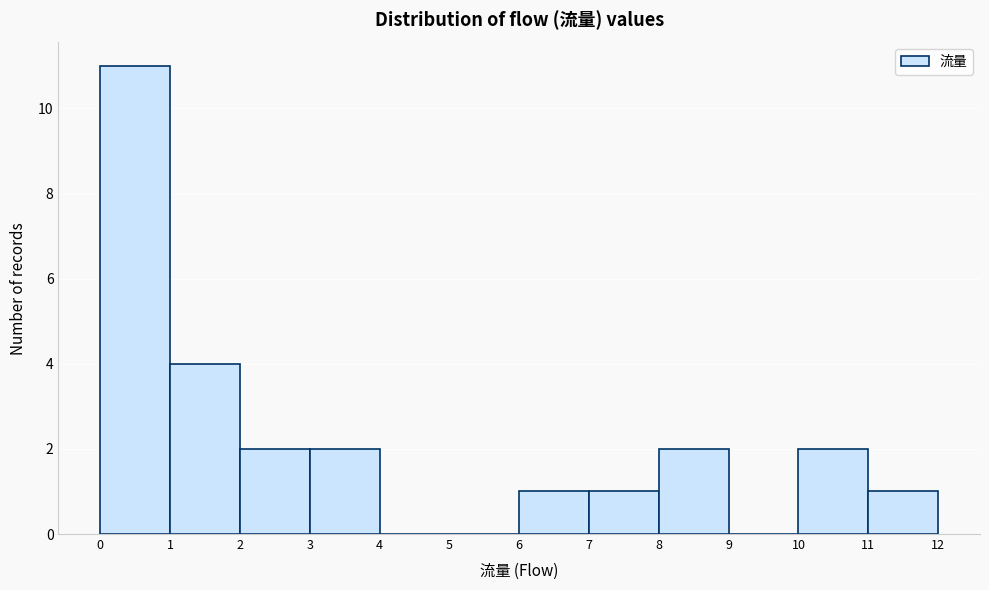

Reading left to right, list every bar in this chart as the range it spans on the x-axis followed by its height. The values are not printed on the chart, so give them approximately, as read against the axis.

0 to 1: 11
1 to 2: 4
2 to 3: 2
3 to 4: 2
4 to 5: 0
5 to 6: 0
6 to 7: 1
7 to 8: 1
8 to 9: 2
9 to 10: 0
10 to 11: 2
11 to 12: 1